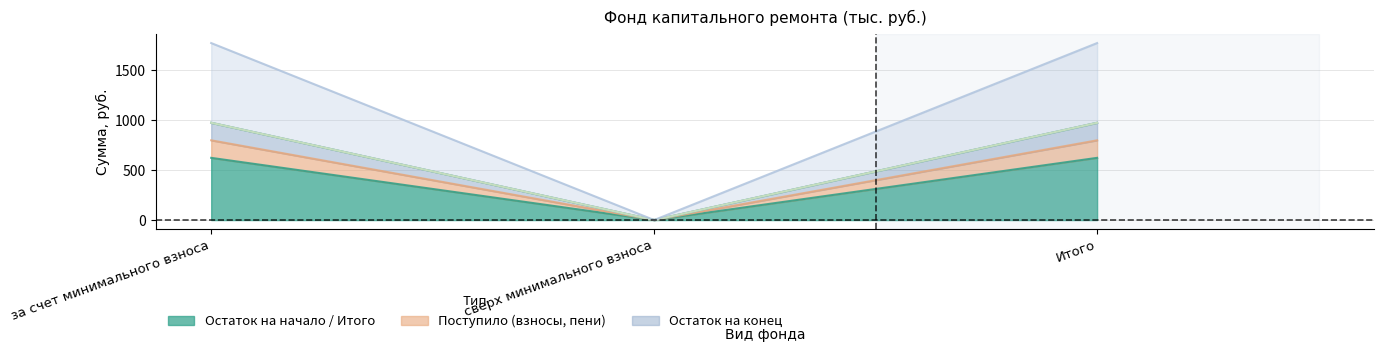

At how many categories does at least one series exceed 1441?

2